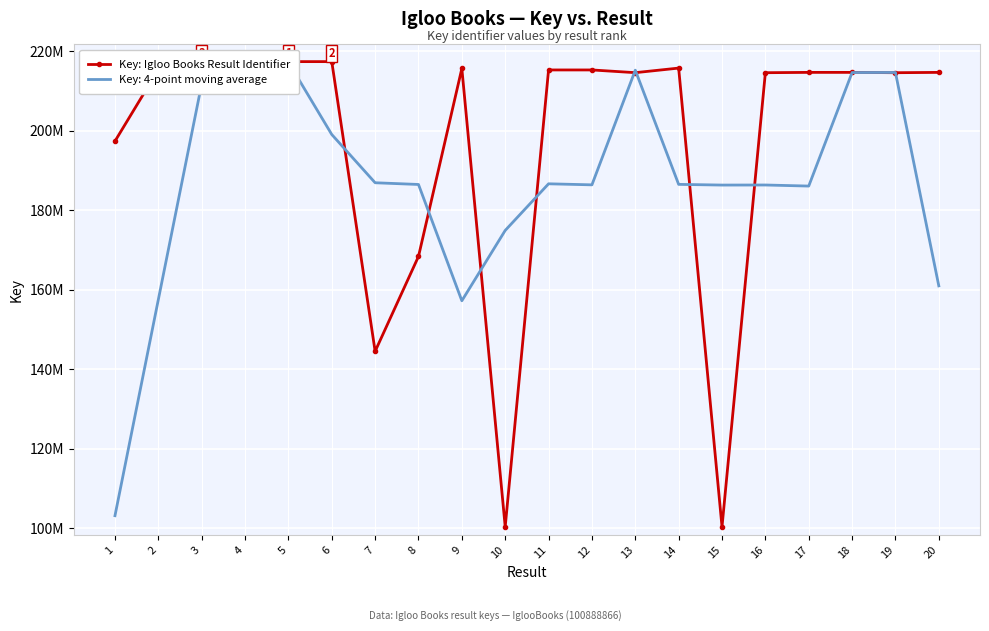

How many values are below 214692129?

10